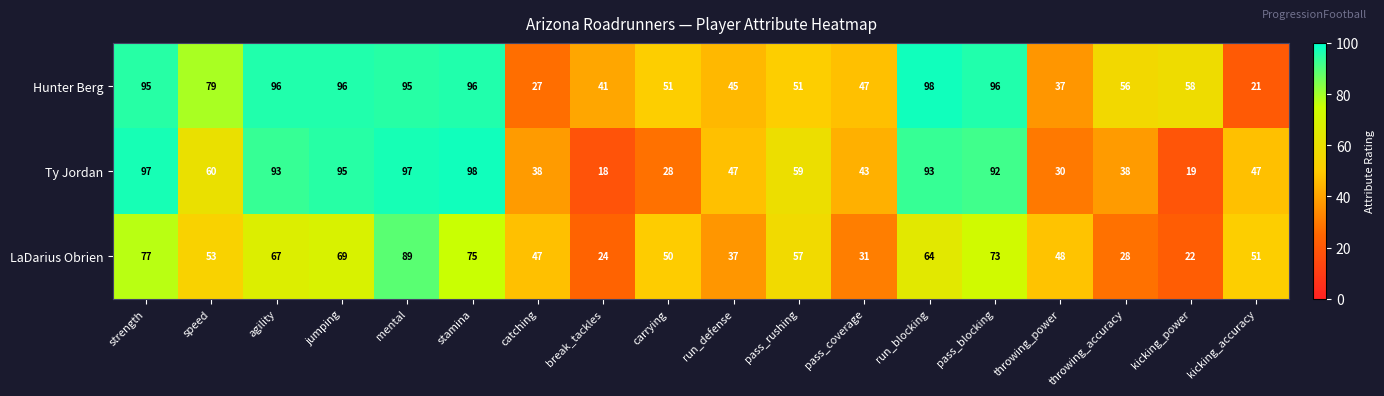

What is the sum of the Ty Jordan values at run_blocking and carrying?

121